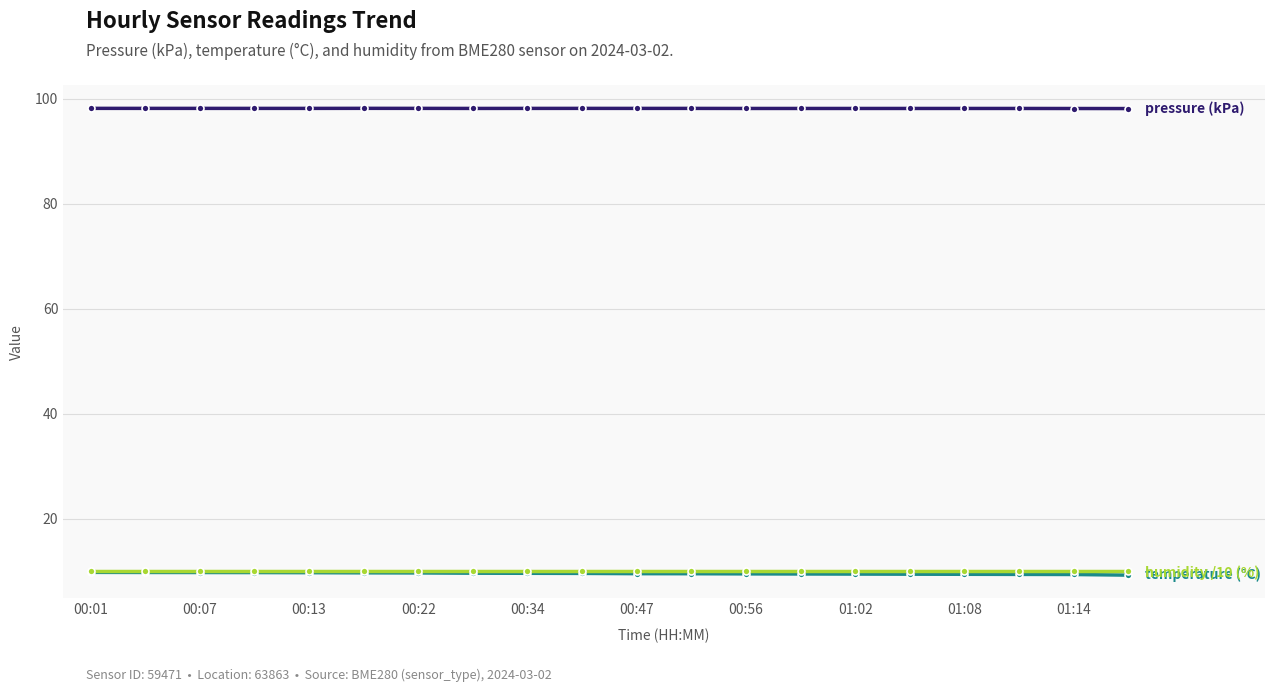

What is the maximum value shown in the chart?

98.2